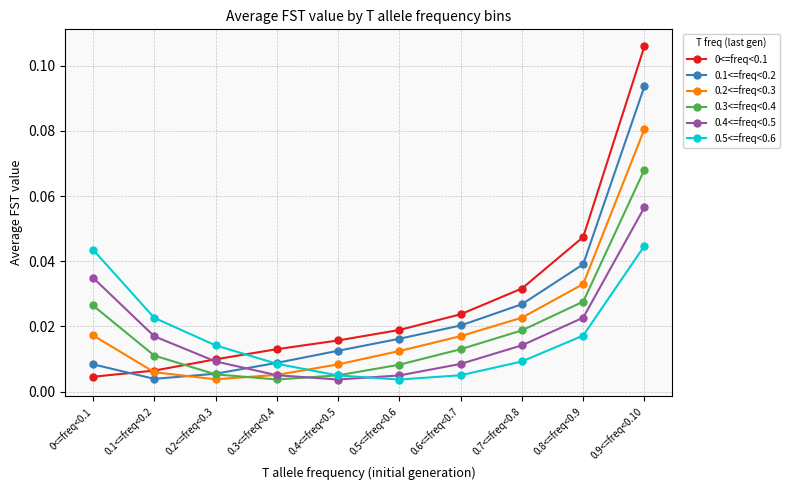

At how many categories does at least one series exceed 0?

10